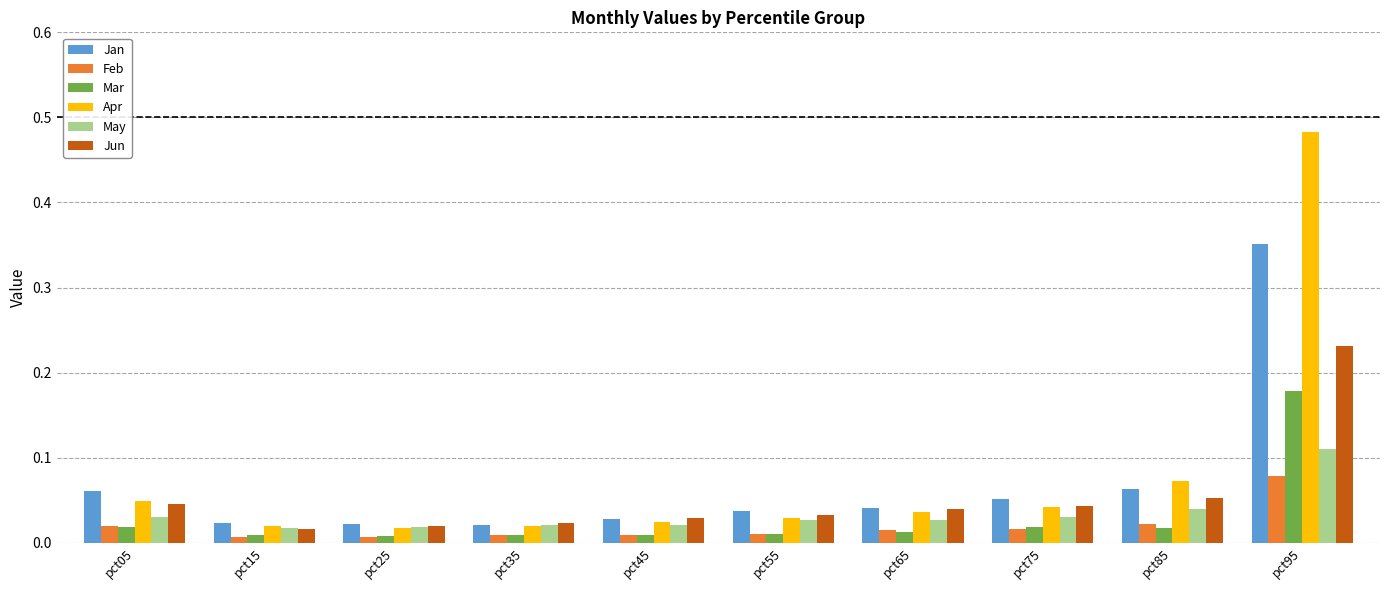

What is the sum of all Jan values?

0.7